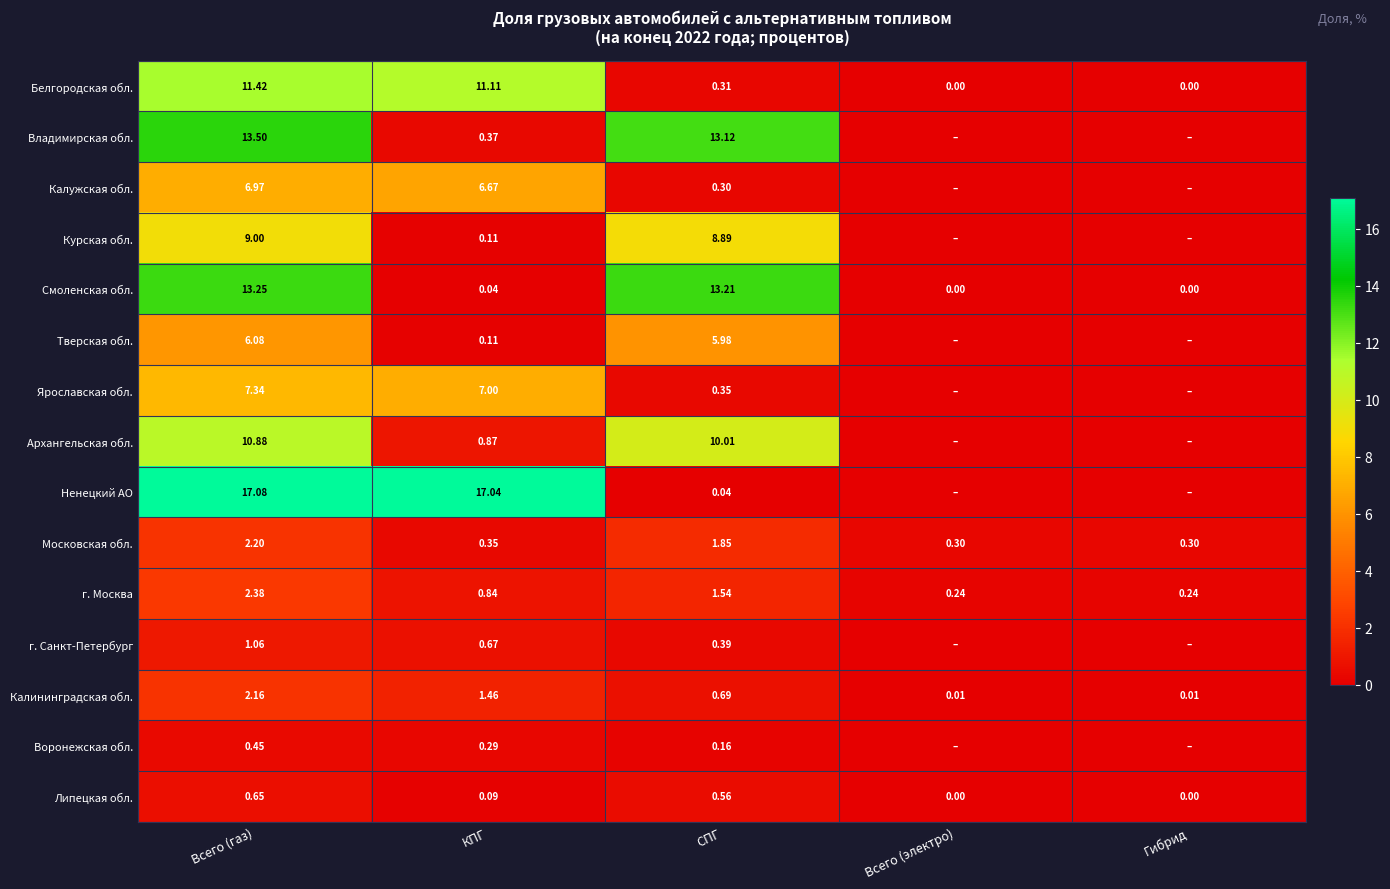

Which series changed the most between Всего (газ) and КПГ?

Смоленская обл.